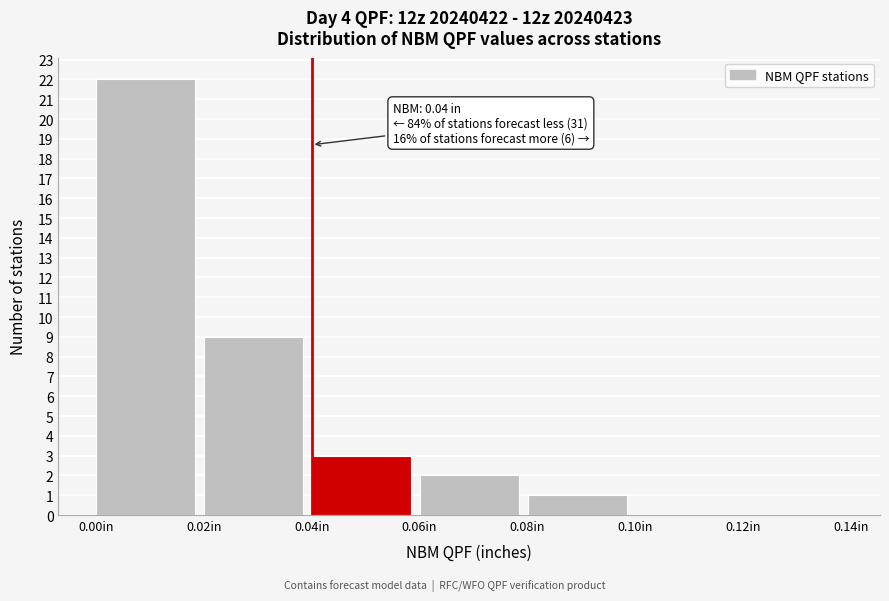

Which range on the x-axis has the tallest bar?

0.00 to 0.02